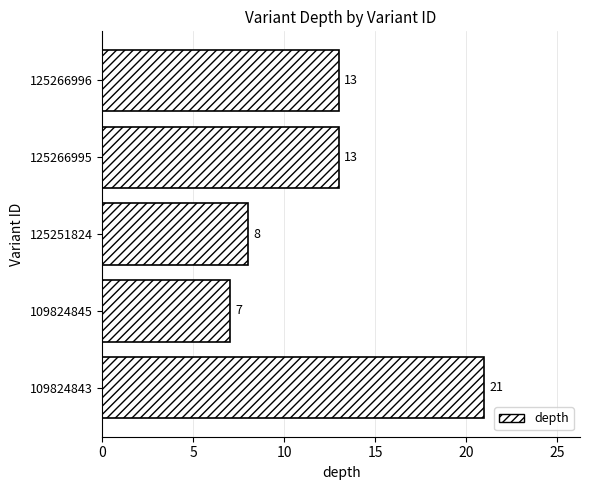

How many bars are there in total?

5